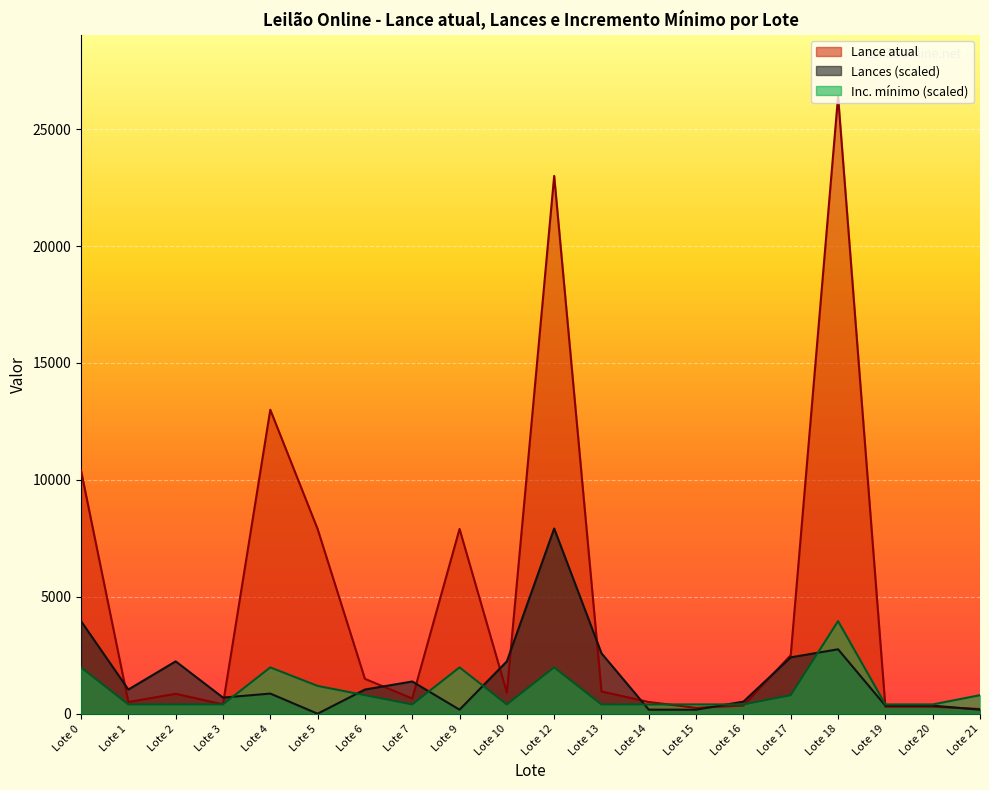

List the series in order of their peak value, lowest first.

Inc. mínimo (scaled), Lances (scaled), Lance atual